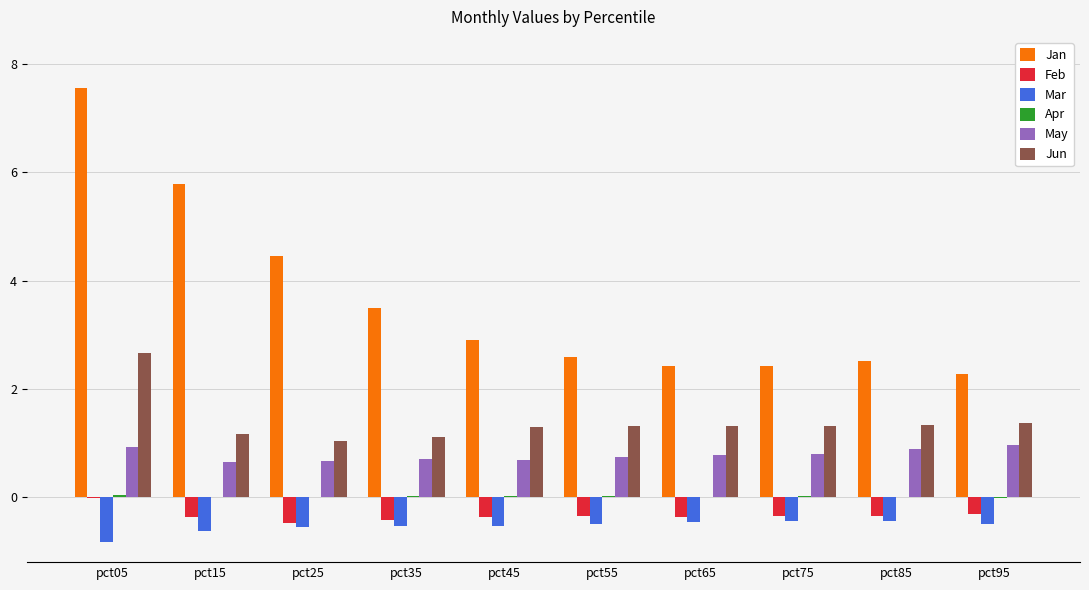

Which series changed the most between pct05 and pct25?

Jan